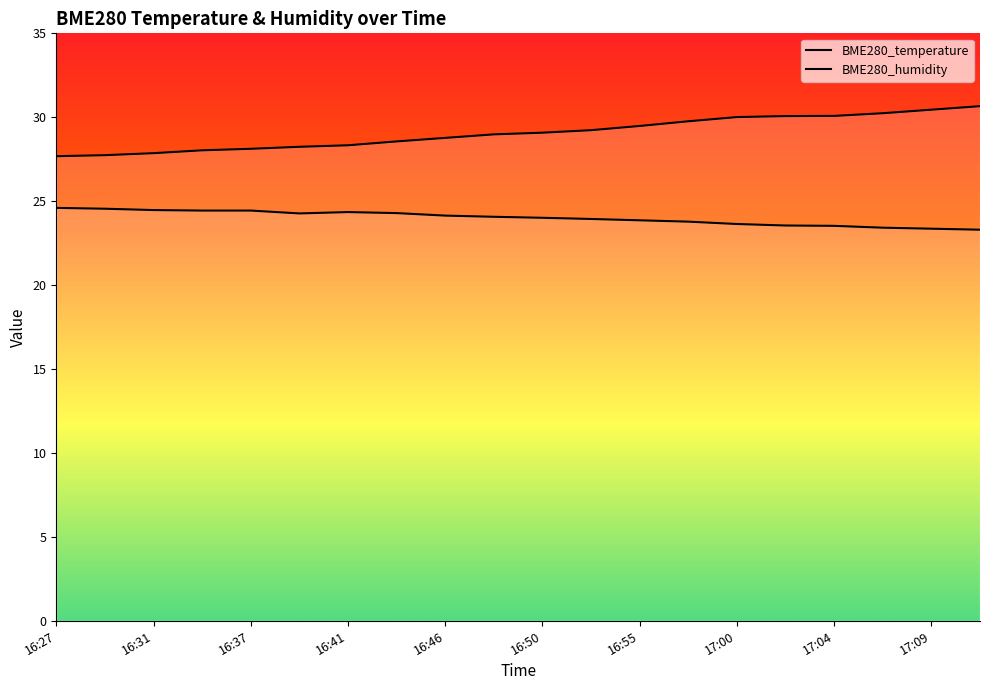

What is the difference between the maximum and minimum values in the BME280_humidity series?

3.0